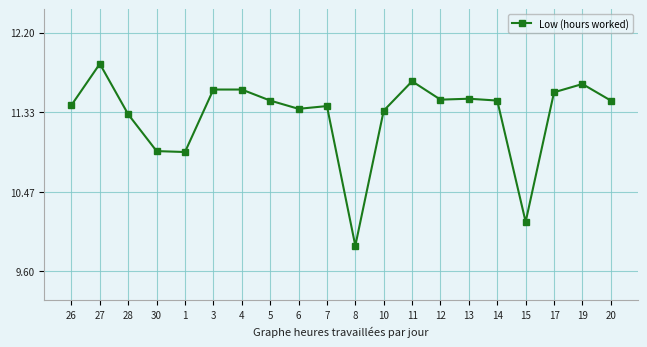

How many lines are shown in the chart?

1